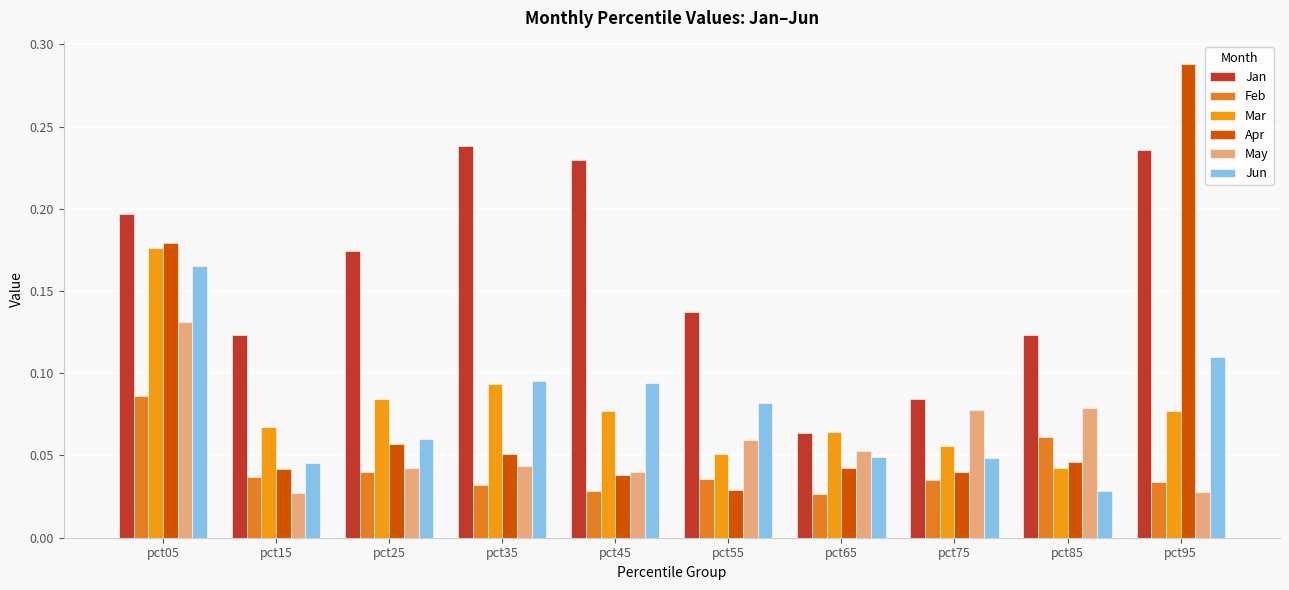

How many groups of bars are there?

10